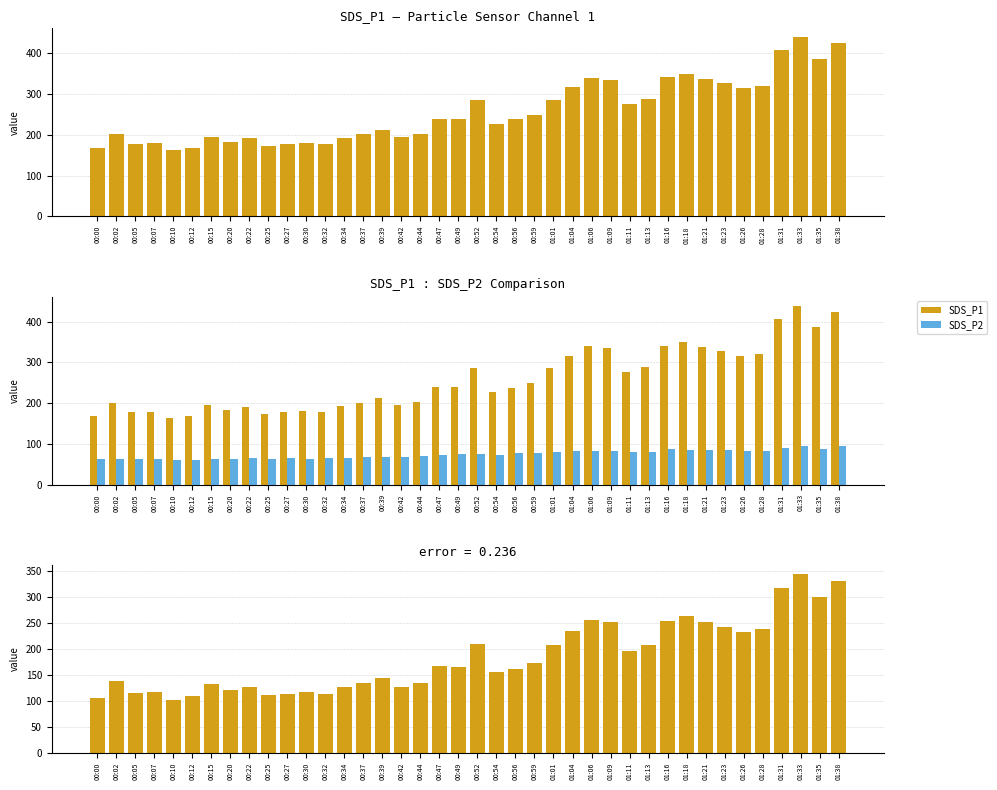

At which category is the sum across all series the highest?

01:33